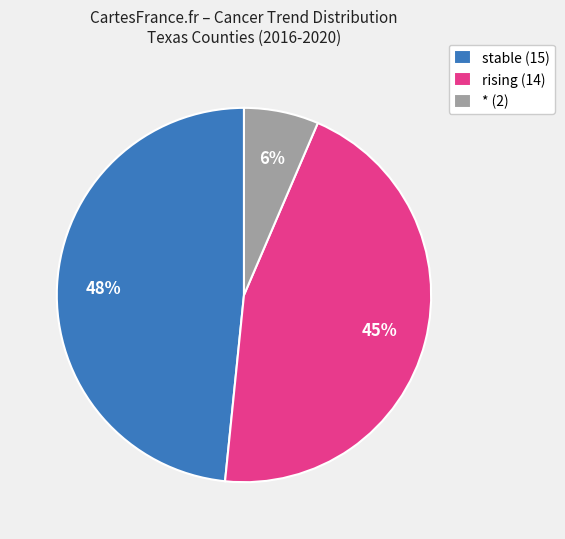

Is it true that rising is 17% of the pie?

False